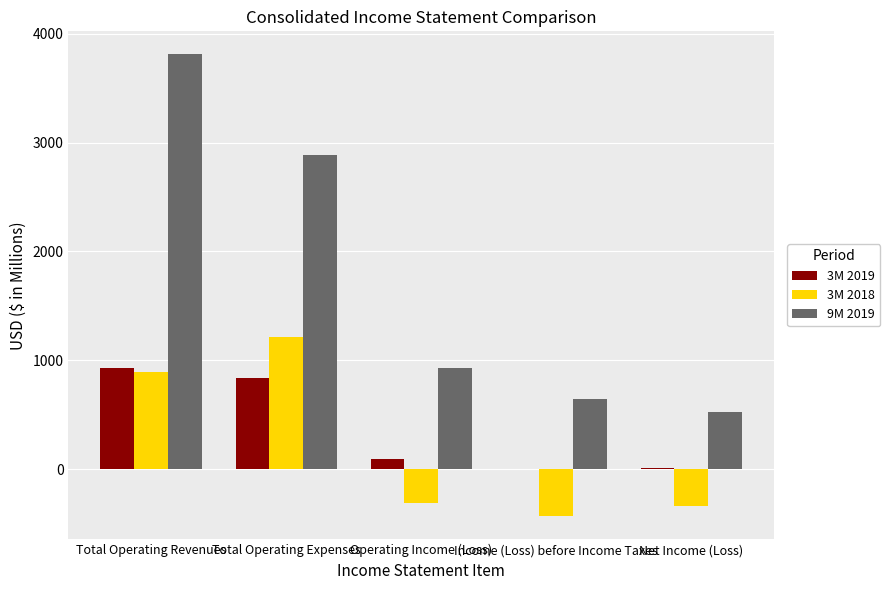

At which category is the sum across all series the highest?

Total Operating Revenues